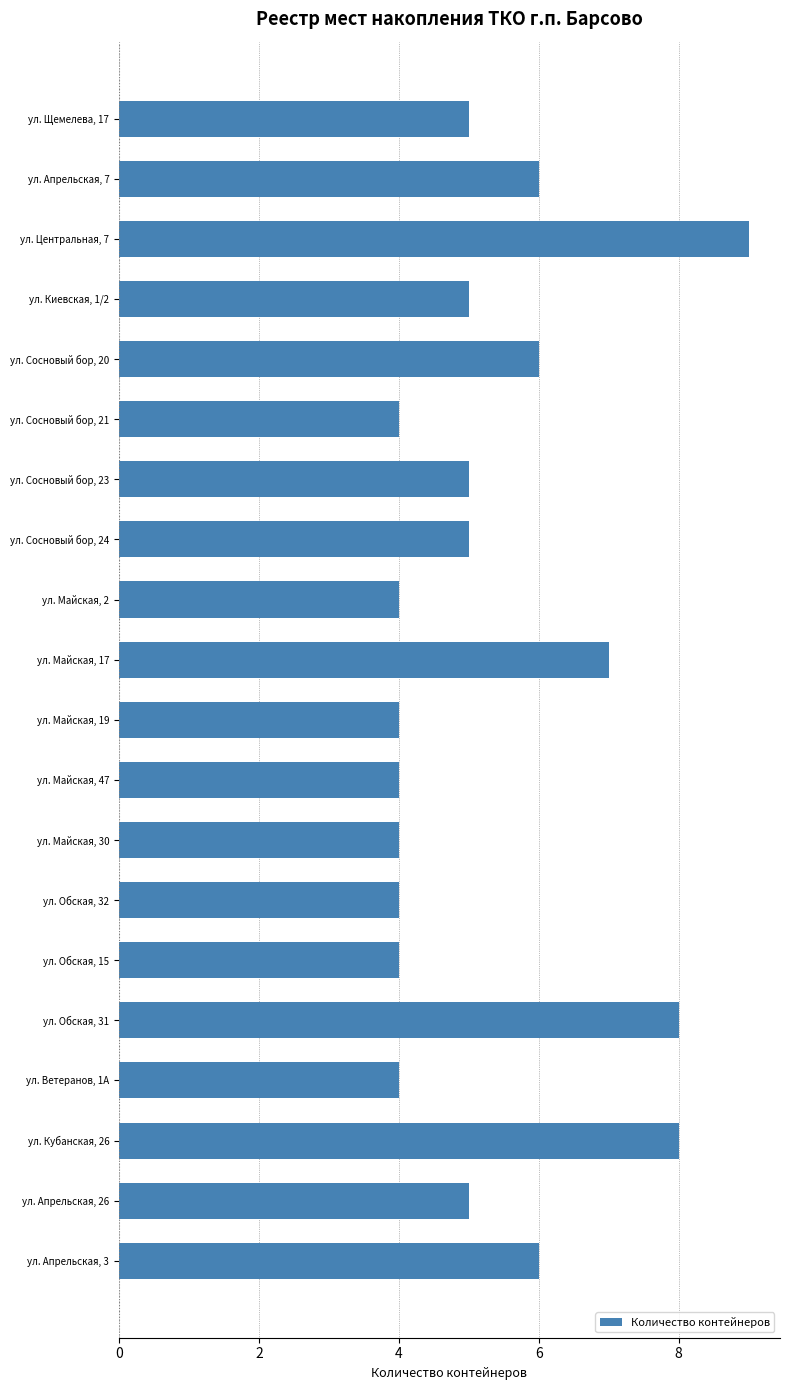

What position from the bottom is ул. Апрельская, 3?

1